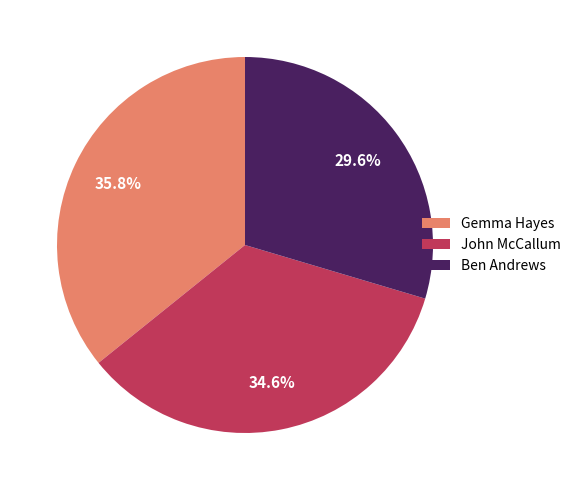

What is the total percentage of Ben Andrews and John McCallum?

64.2%